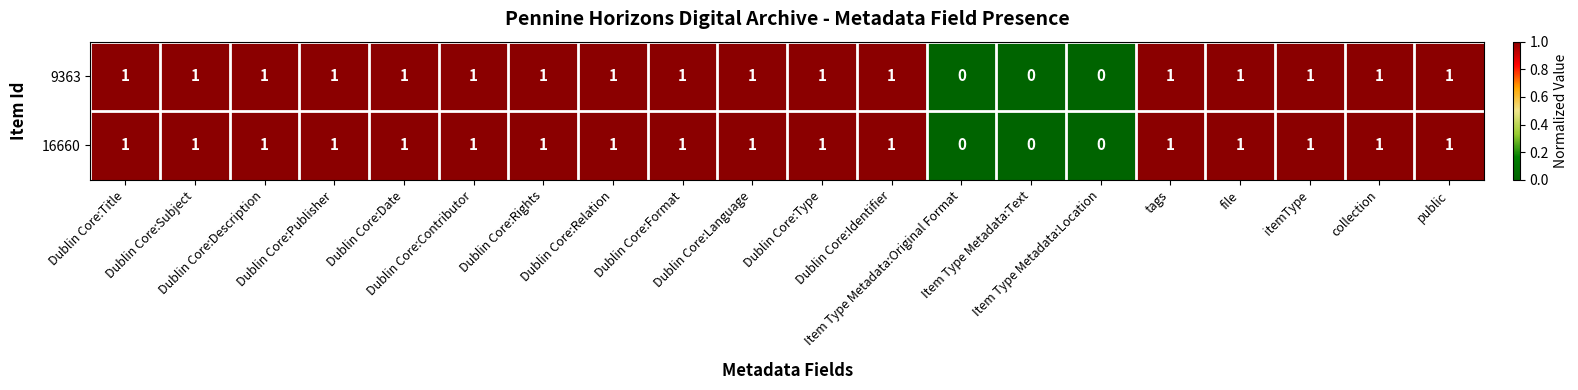

How many 16660 values are between 1 and 2?

17